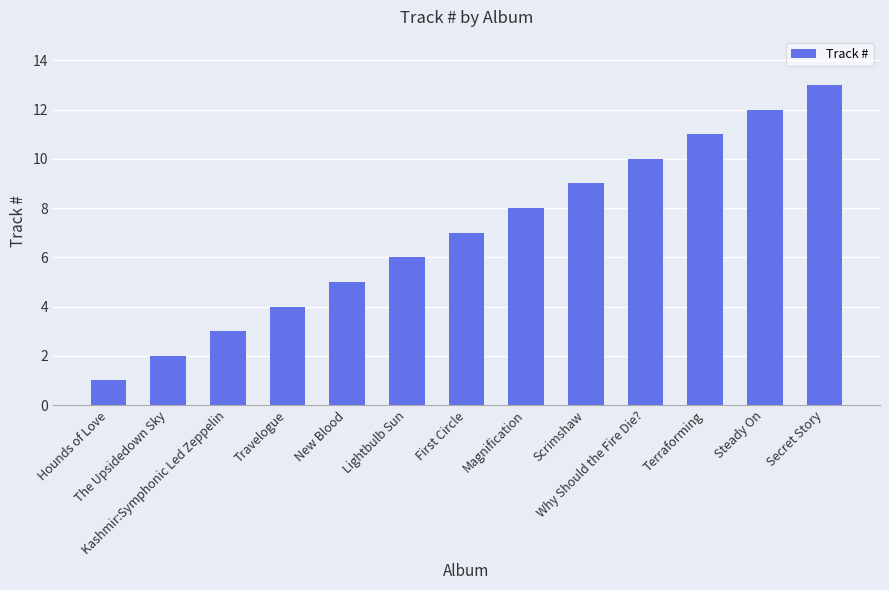

Read the value at Scrimshaw, to the nearest 10.

10